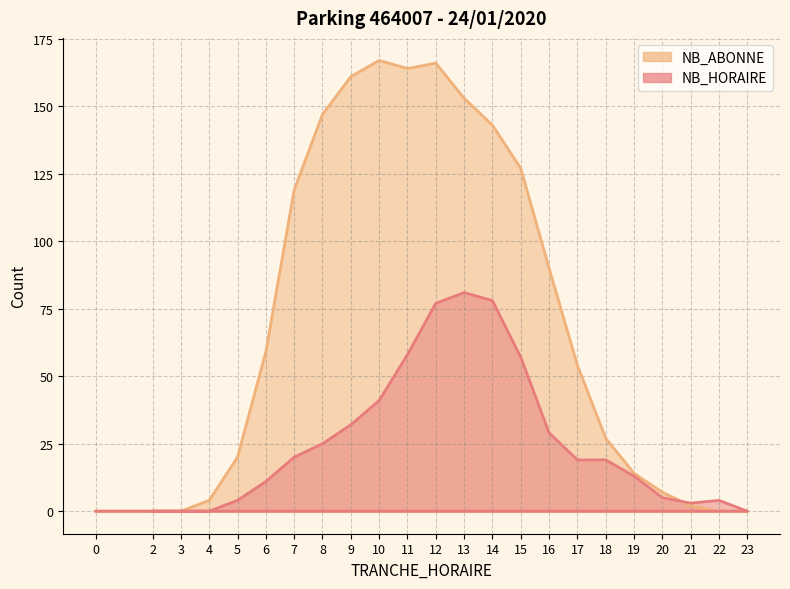

List the labels in order of NB_ABONNE value, smallest first.

2, 3, 22, 23, 0, 21, 4, 20, 19, 5, 18, 17, 6, 16, 7, 15, 14, 8, 13, 9, 11, 12, 10